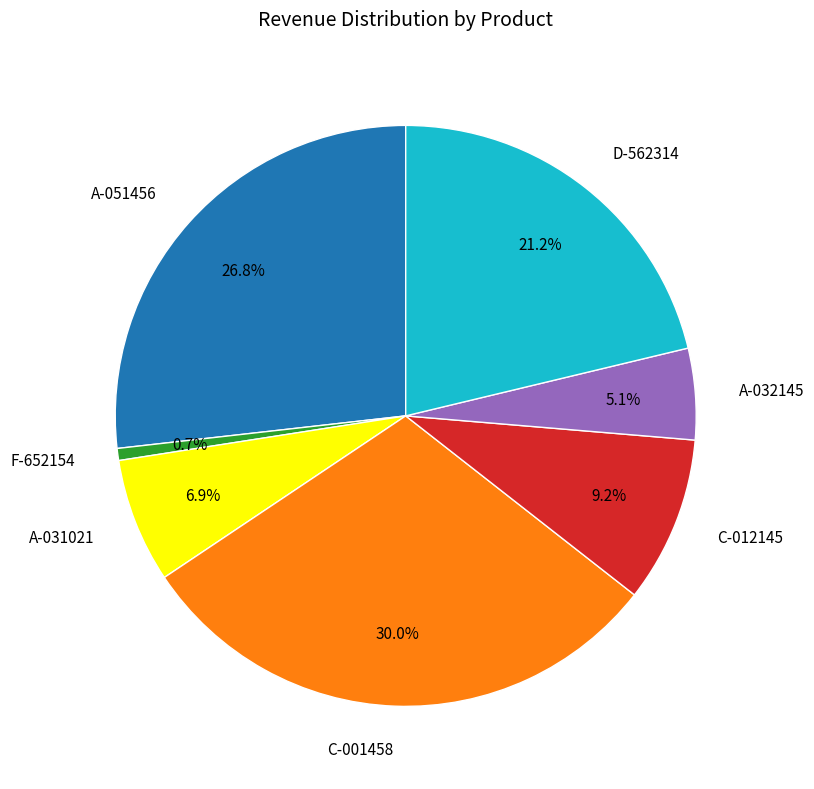

To the nearest percent, what portion does F-652154 represent?

1%